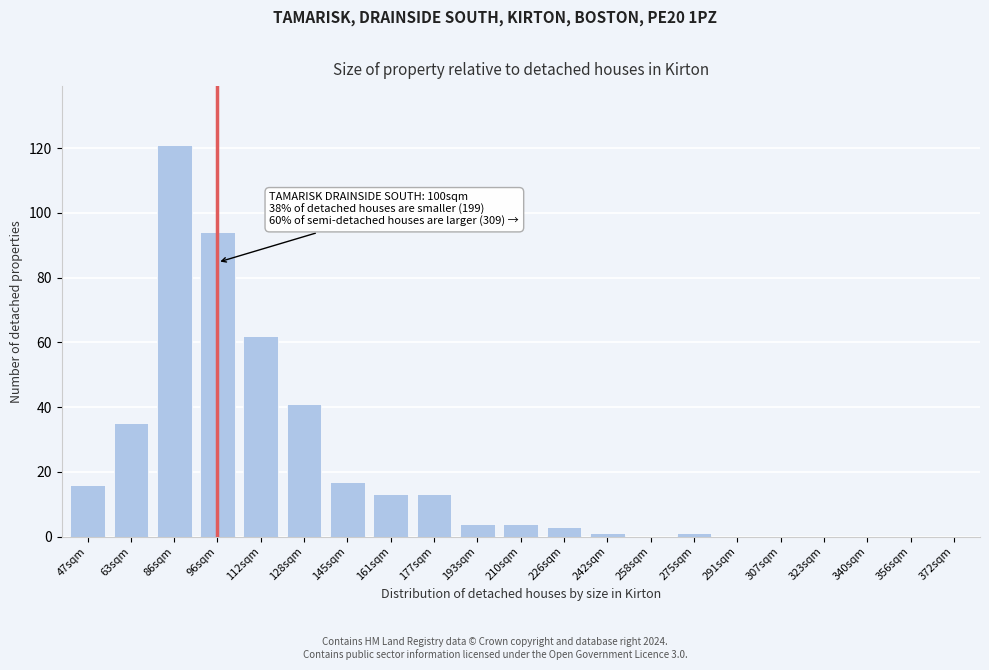

Reading right to left, list all the values displayed in this chart.

372sqm=0	356sqm=0	340sqm=0	323sqm=0	307sqm=0	291sqm=0	275sqm=1	258sqm=0	242sqm=1	226sqm=3	210sqm=4	193sqm=4	177sqm=13	161sqm=13	145sqm=17	128sqm=41	112sqm=62	96sqm=94	86sqm=121	63sqm=35	47sqm=16